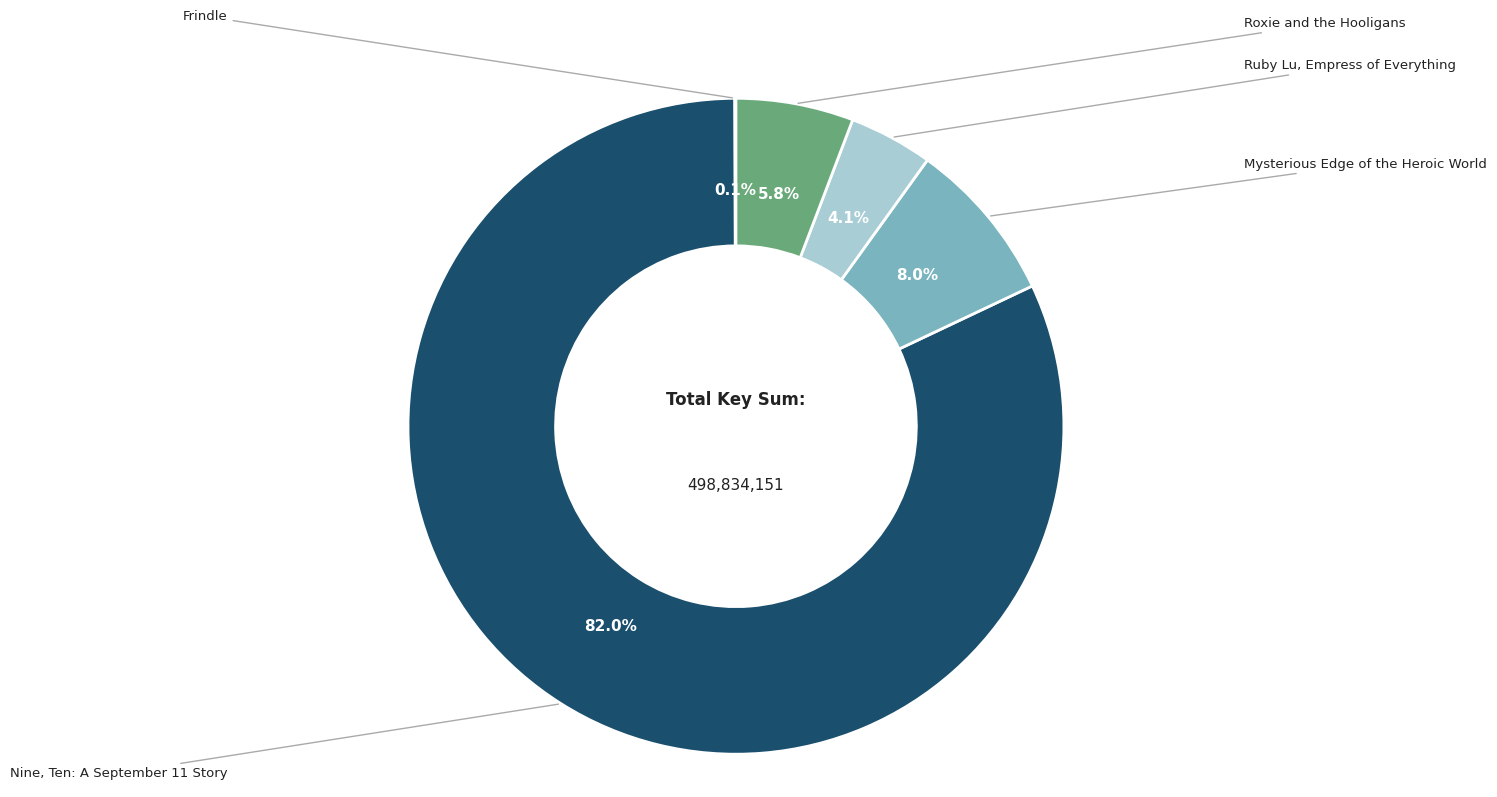

Rank the categories by value from highest to lowest.

Nine, Ten: A September 11 Story, Mysterious Edge of the Heroic World, Roxie and the Hooligans, Ruby Lu, Empress of Everything, Frindle